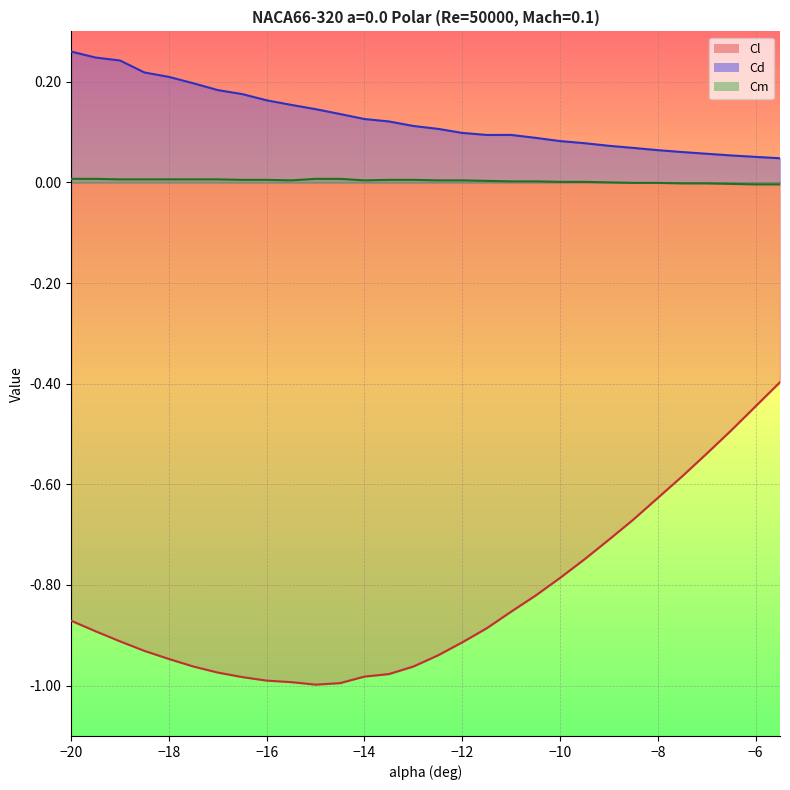

Where is Cl nearest to the value 0?

-5.5